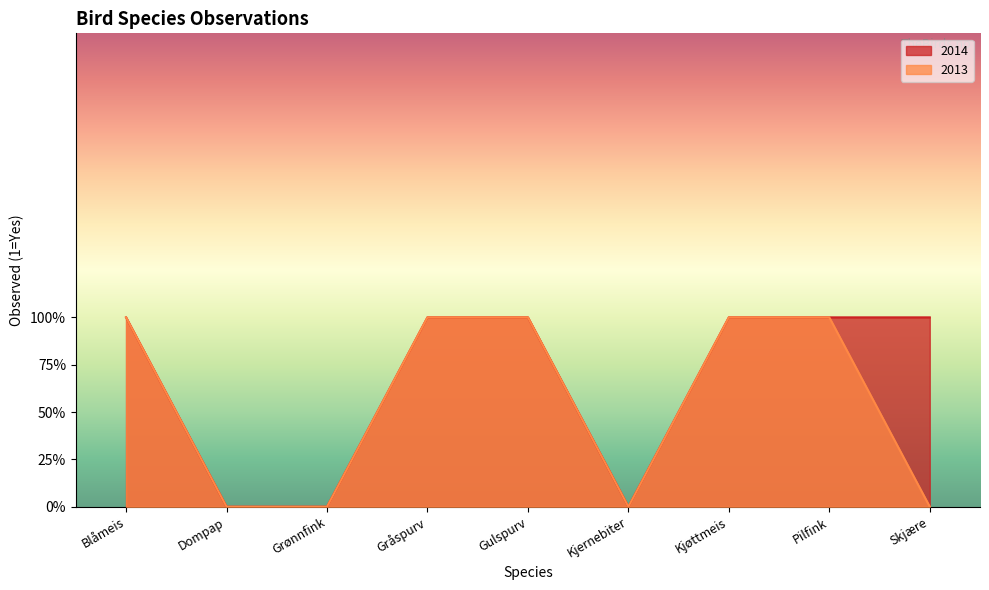

True or false: 2013 and 2014 cross at least once.

False